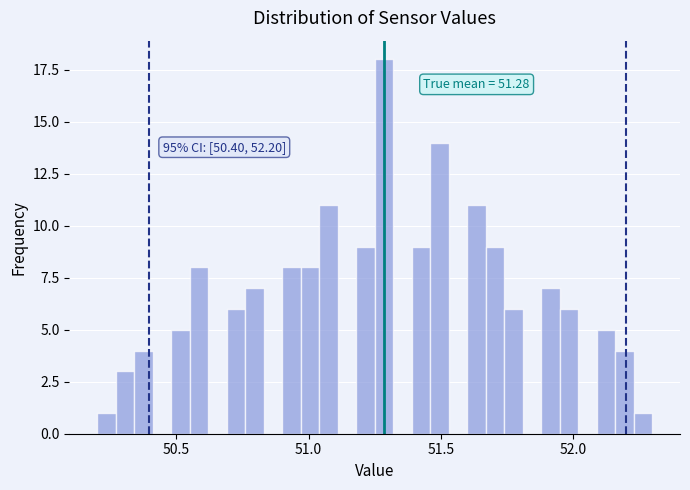

Around what value on the x-axis is the tallest bar? Give the approximate position of its centre, as read against the axis.

51.30